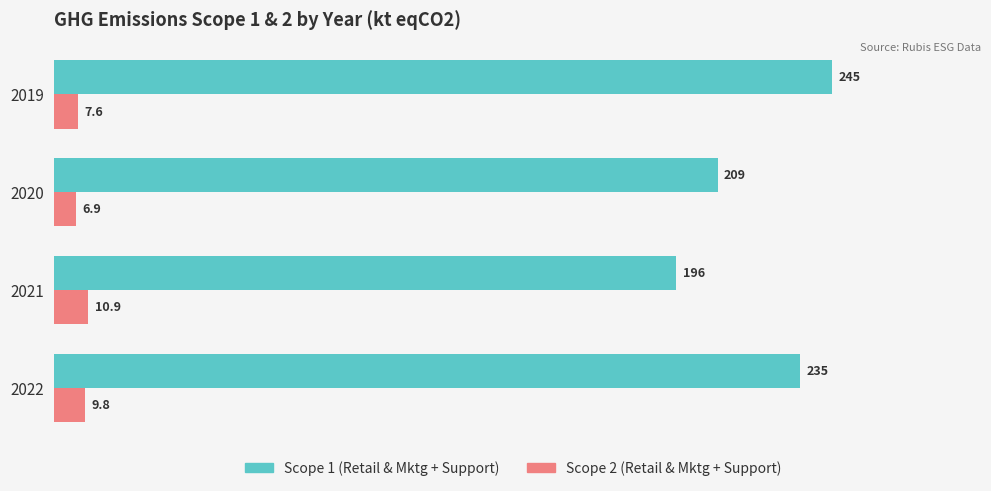

Which category has the highest value in the Scope 1 (Retail & Mktg + Support) series?

2019